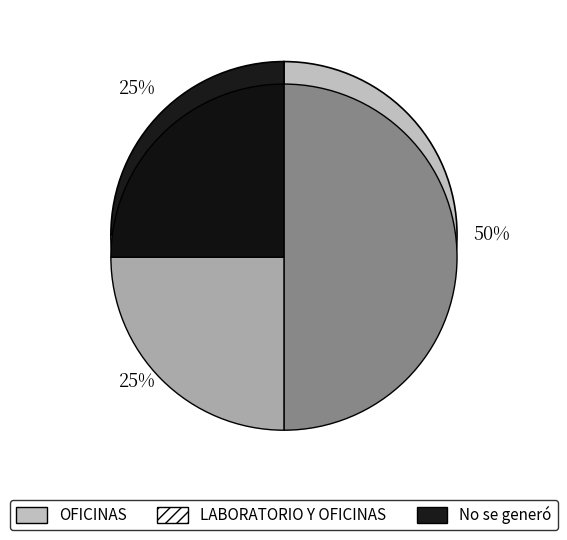

Rank the categories by value from lowest to highest.

LABORATORIO Y OFICINAS, No se generó, OFICINAS